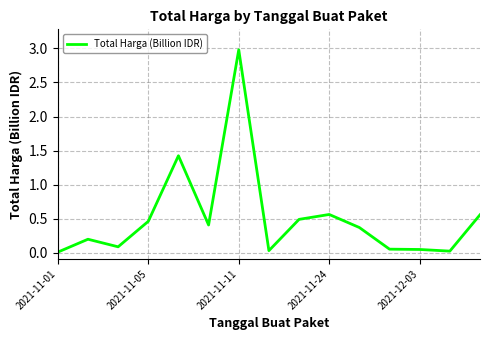

What is the greatest value displayed?

3.0